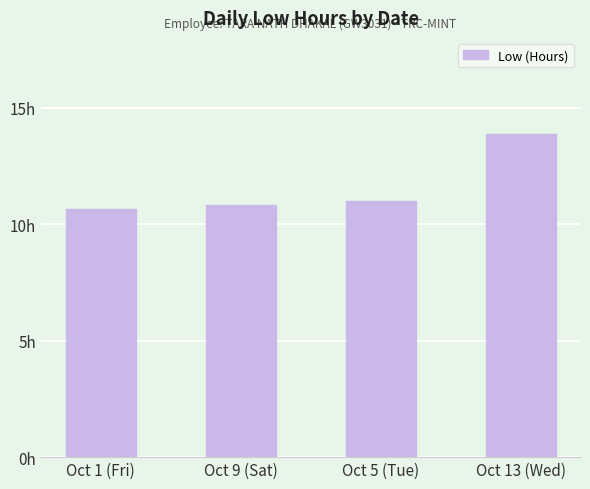

True or false: the data shows 19.1 at Oct 9 (Sat).

False